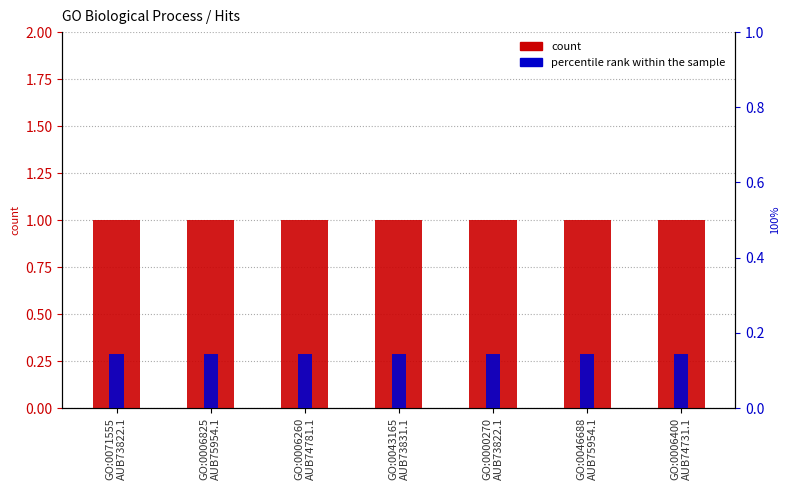

At which category is the sum across all series the highest?

GO:0071555
AUB73822.1